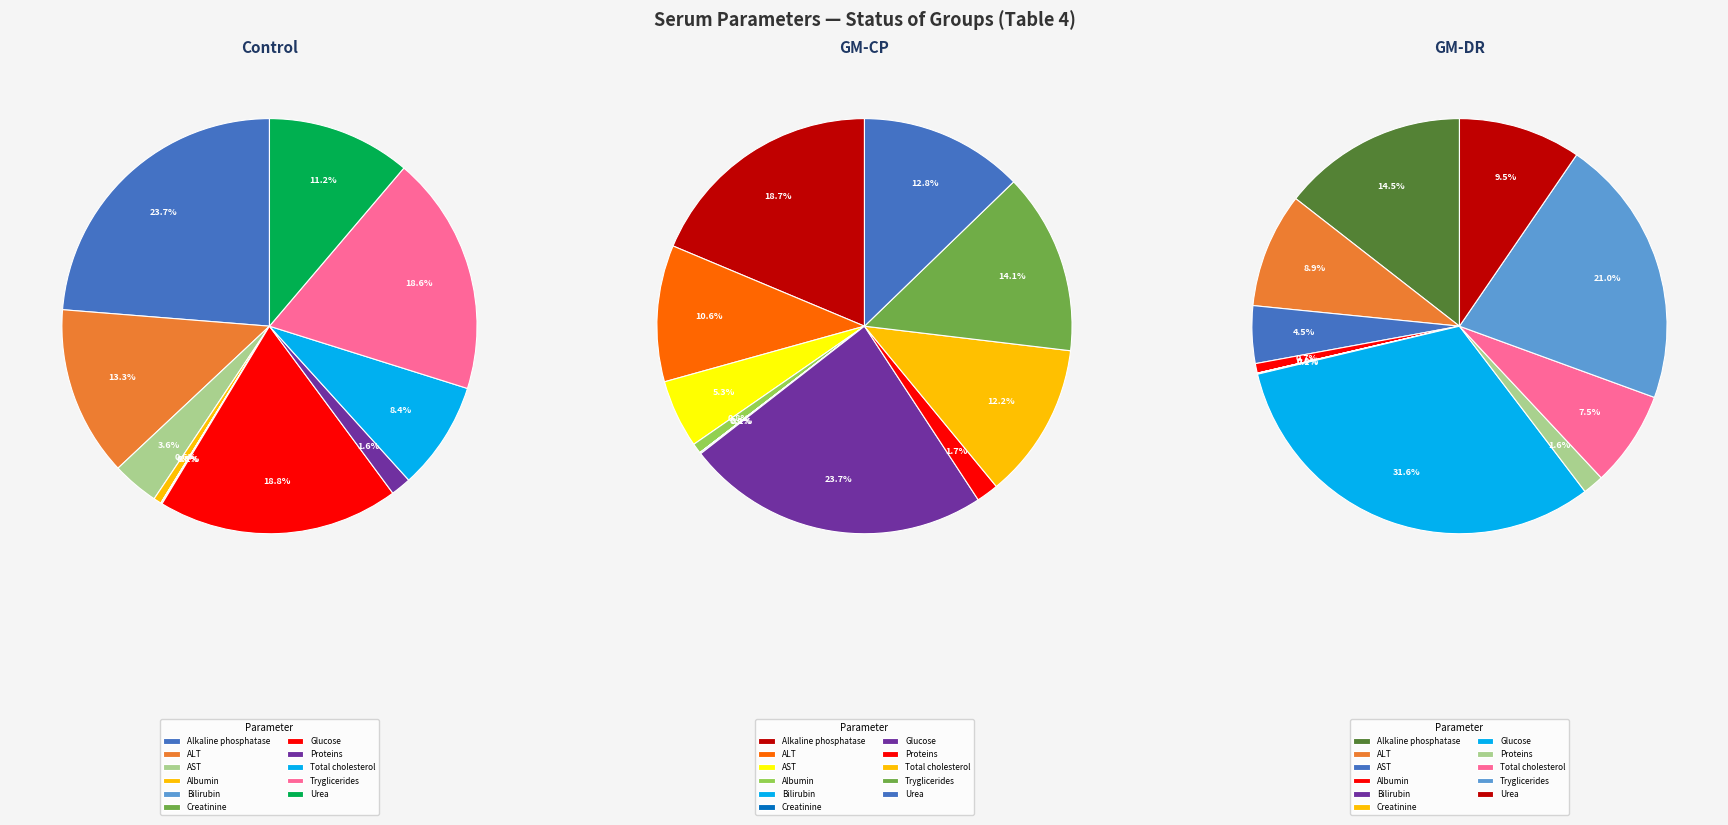

What is the smallest slice in the pie chart?

Bilirubin